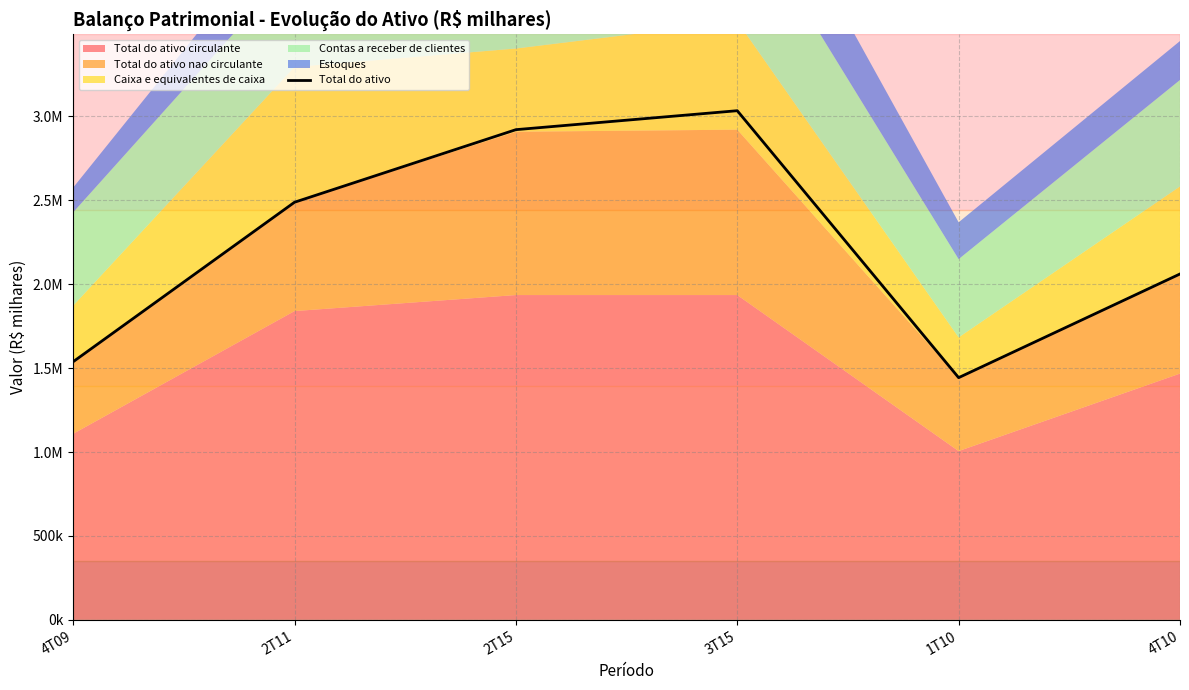

Which label corresponds to the largest value in the chart?

3T15